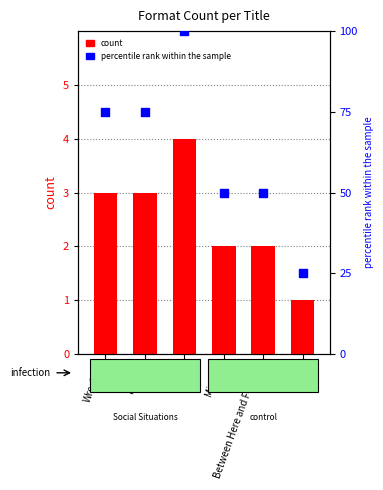

Which series has the largest Y range (max minus min)?

percentile rank within the sample